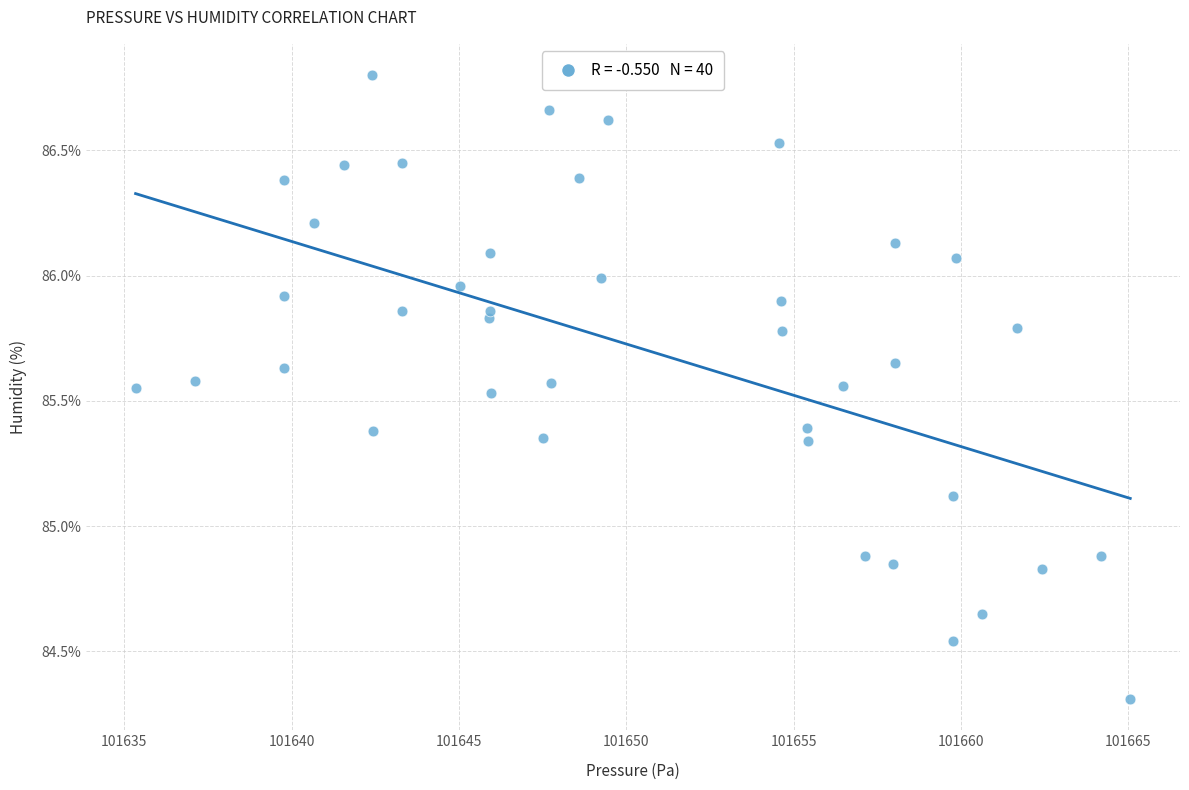

What is the range of X values (max minus min)?

29.7